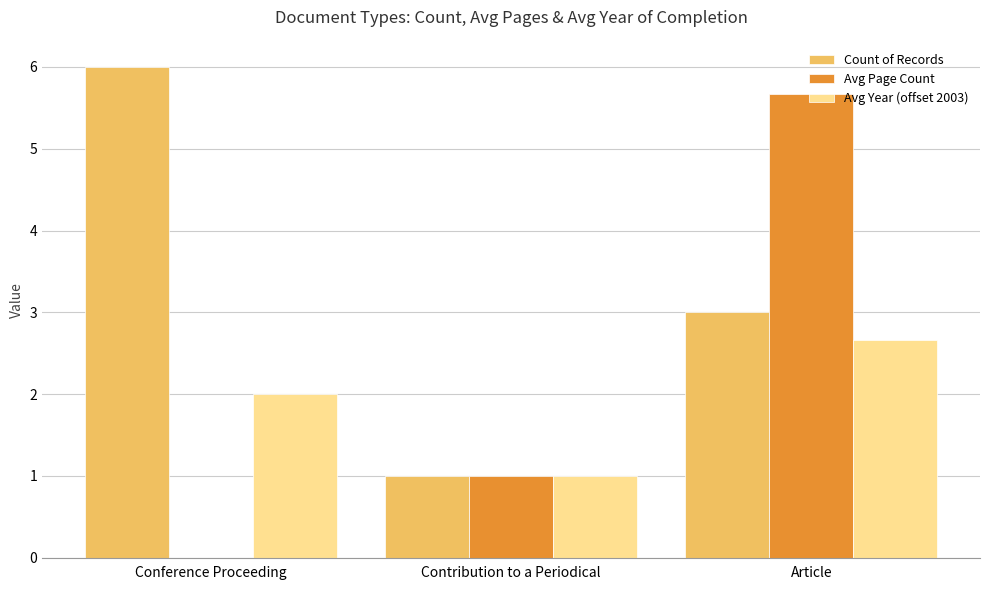

Count the number of categories in the chart.

3